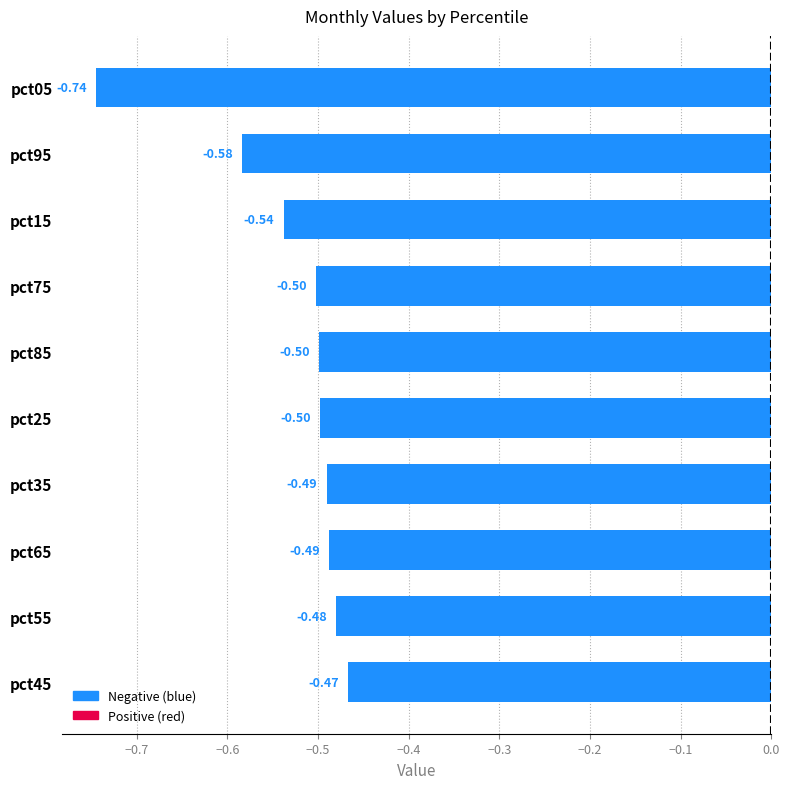

Between pct15 and pct75, which is larger?

pct75